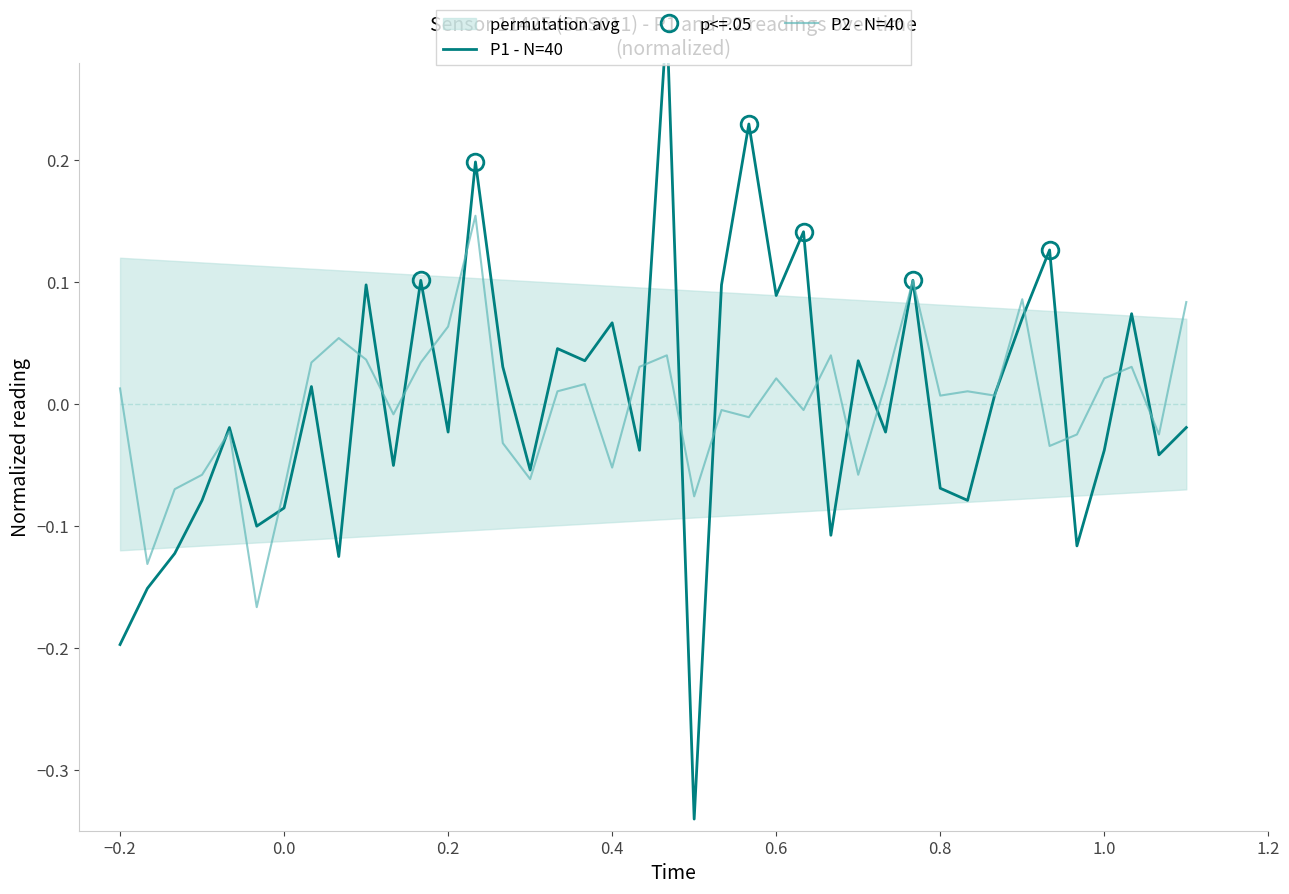

What are all the series names shown in the legend?

P1 - N=40, P2 - N=40